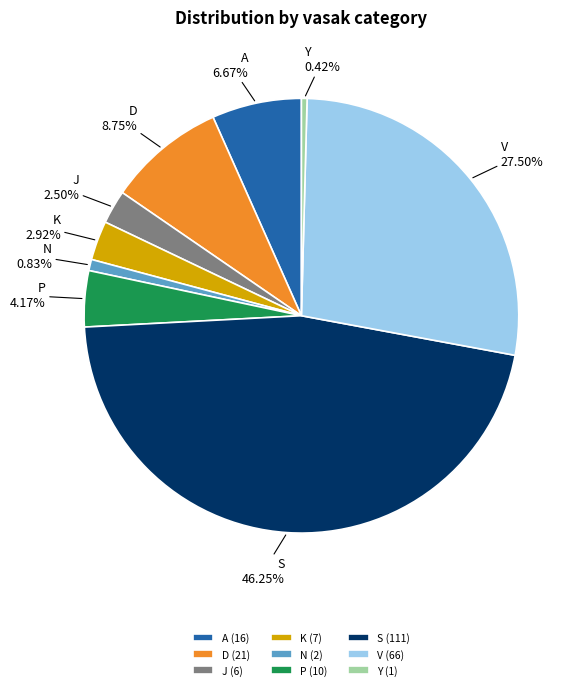

How many slices are in this pie chart?

9